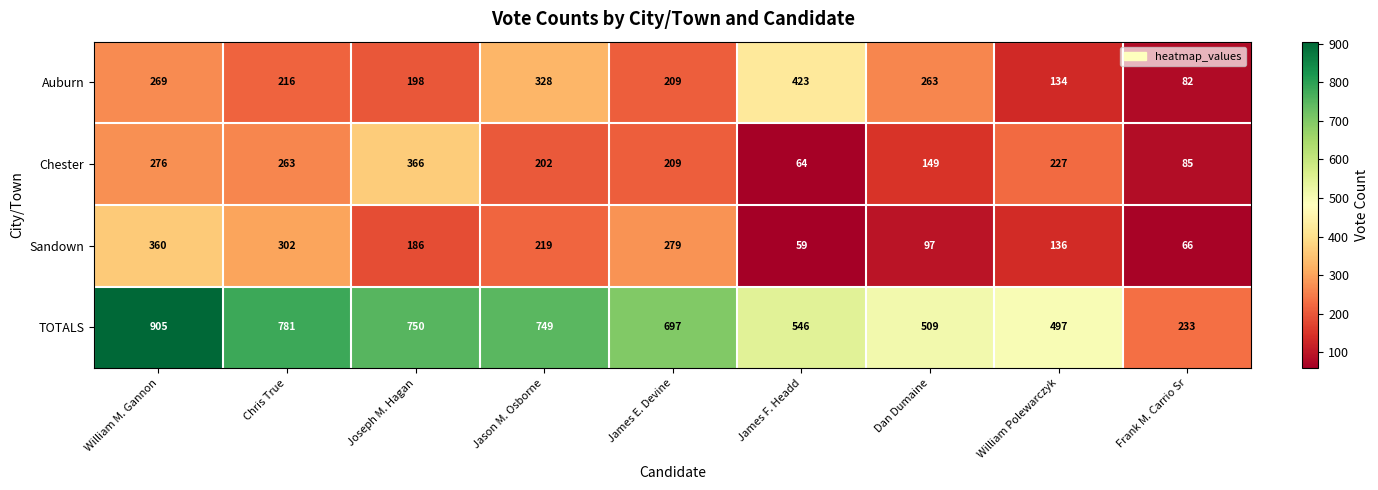

The value of Chester at William Polewarczyk is 227. True or false?

True